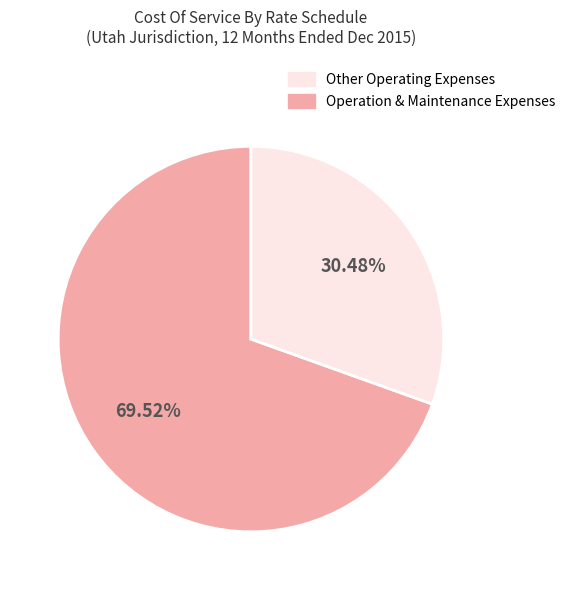

Does any single category account for the majority?

Yes